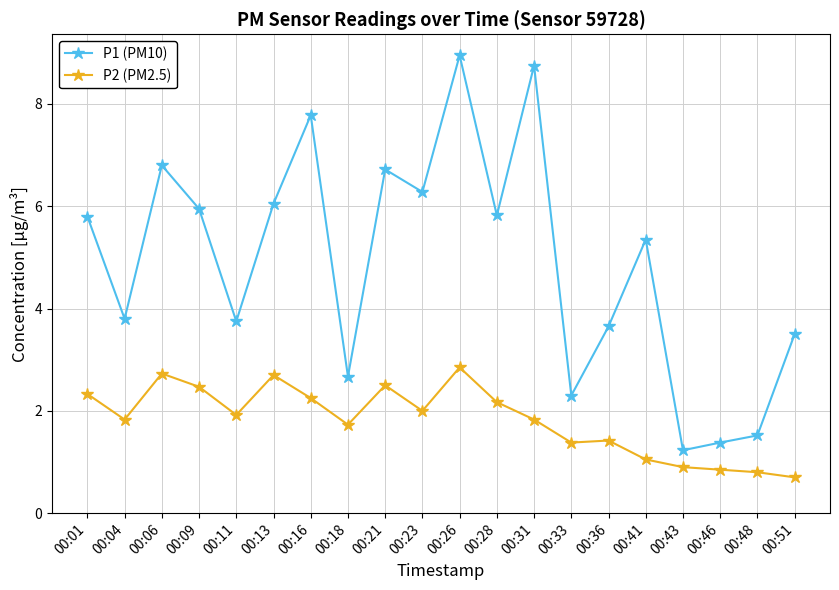

What is the difference between the P2 (PM2.5) values at 00:23 and 00:01?

0.3